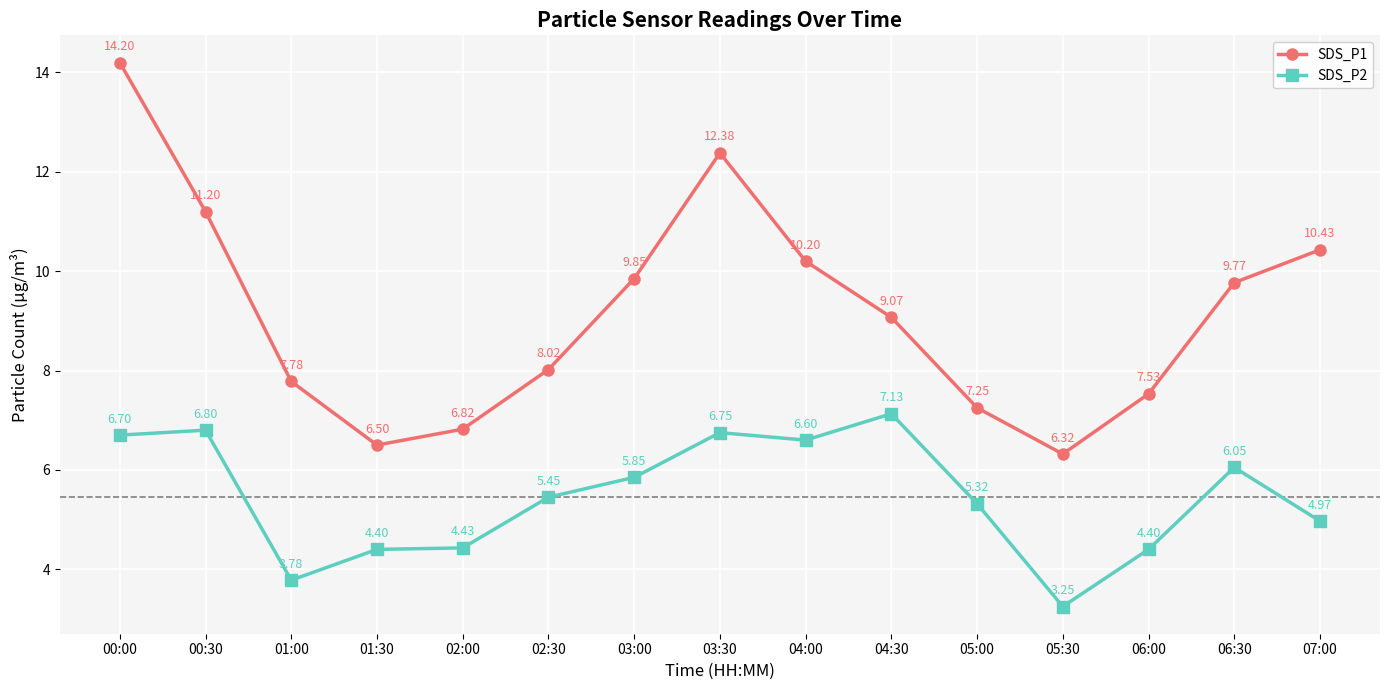

What is the sum of all SDS_P1 values?

137.3